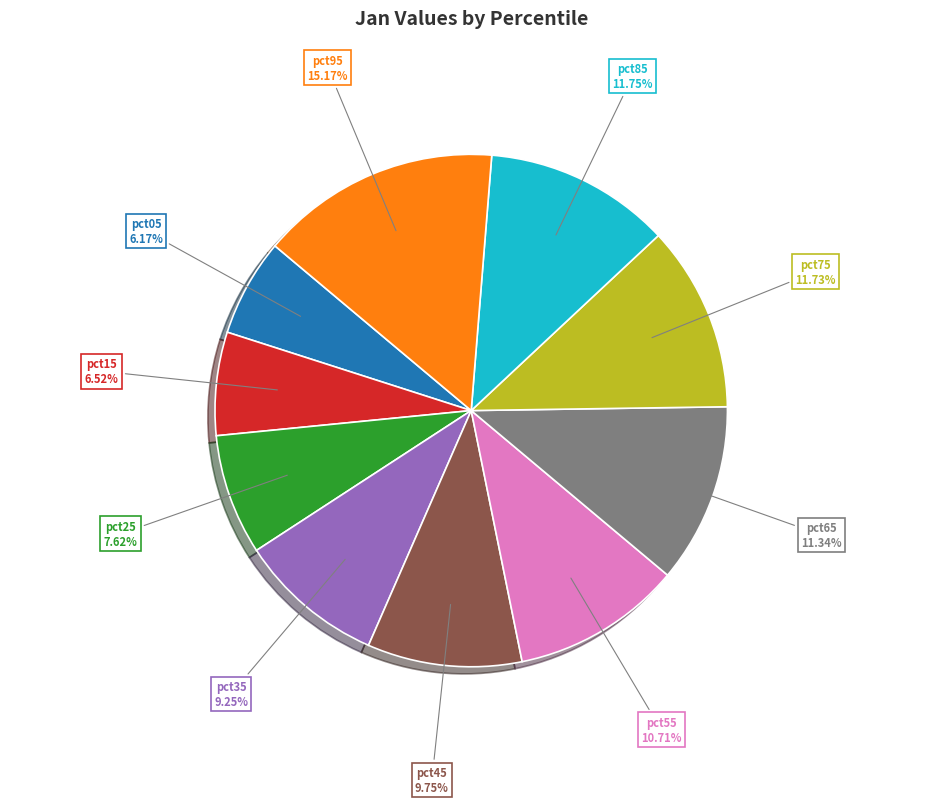

Is there any slice that represents more than half of the pie?

No